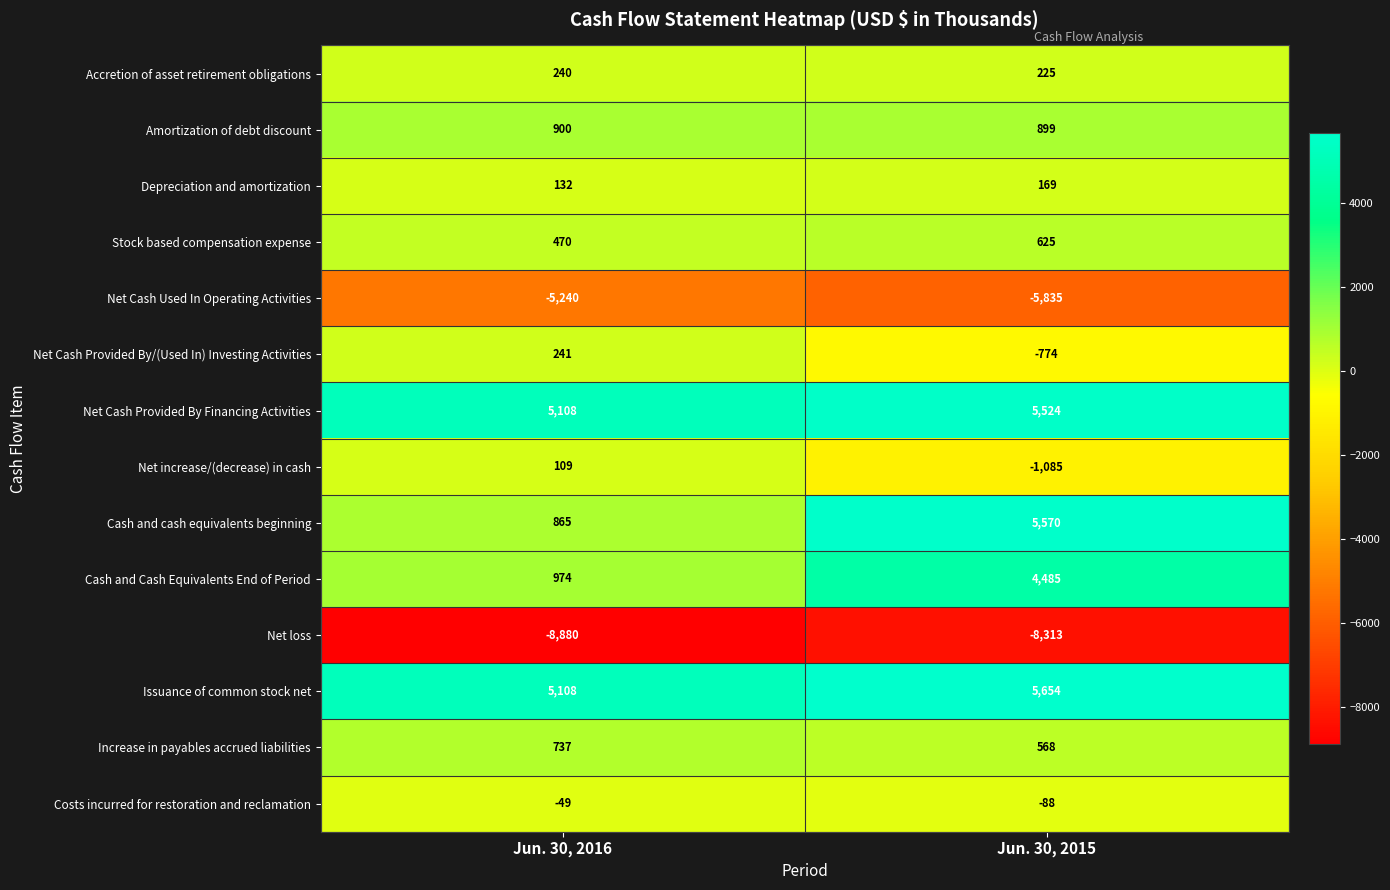

The Amortization of debt discount series shows 1613 at Jun. 30, 2015. True or false?

False